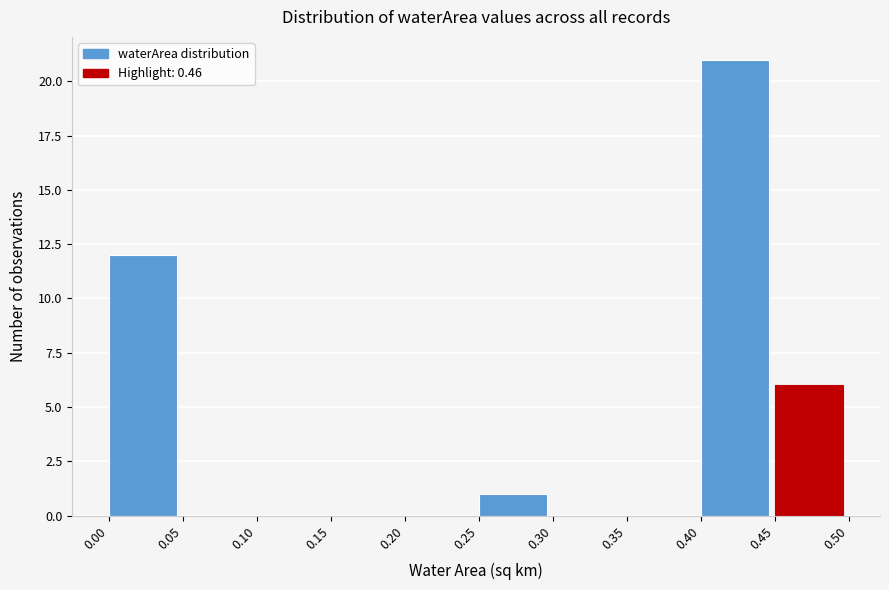

Reading left to right, list every bar in this chart as the range it spans on the x-axis followed by its height. The values are not printed on the chart, so give them approximately, as read against the axis.

0.00 to 0.05: 12
0.05 to 0.10: 0
0.10 to 0.15: 0
0.15 to 0.20: 0
0.20 to 0.25: 0
0.25 to 0.30: 1
0.30 to 0.35: 0
0.35 to 0.40: 0
0.40 to 0.45: 21
0.45 to 0.50: 6